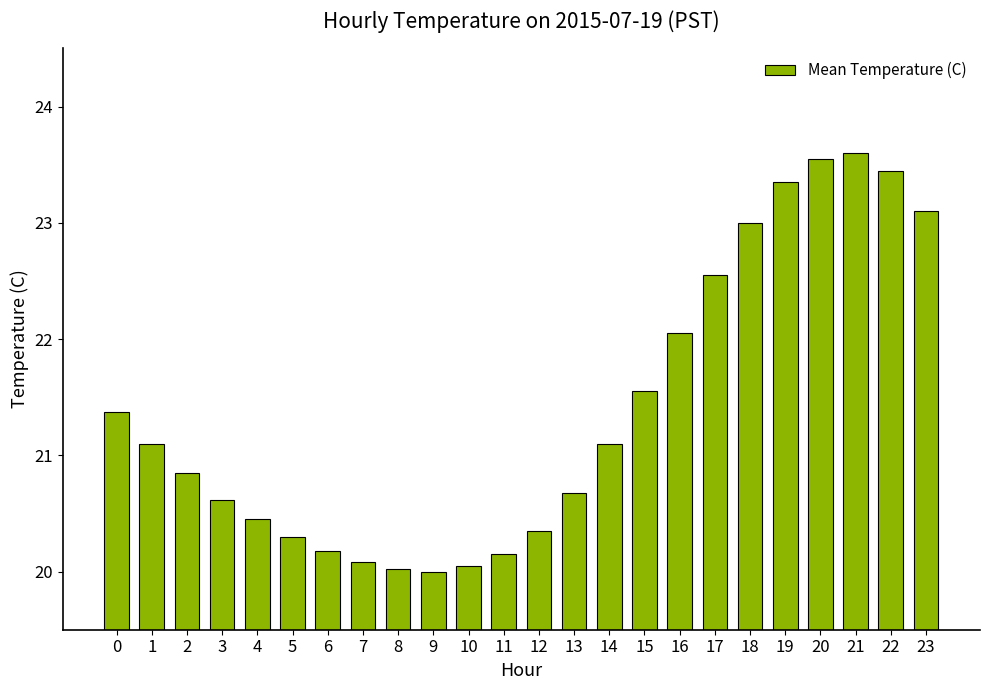

What is the value of the 19th bar from the left?

23.0